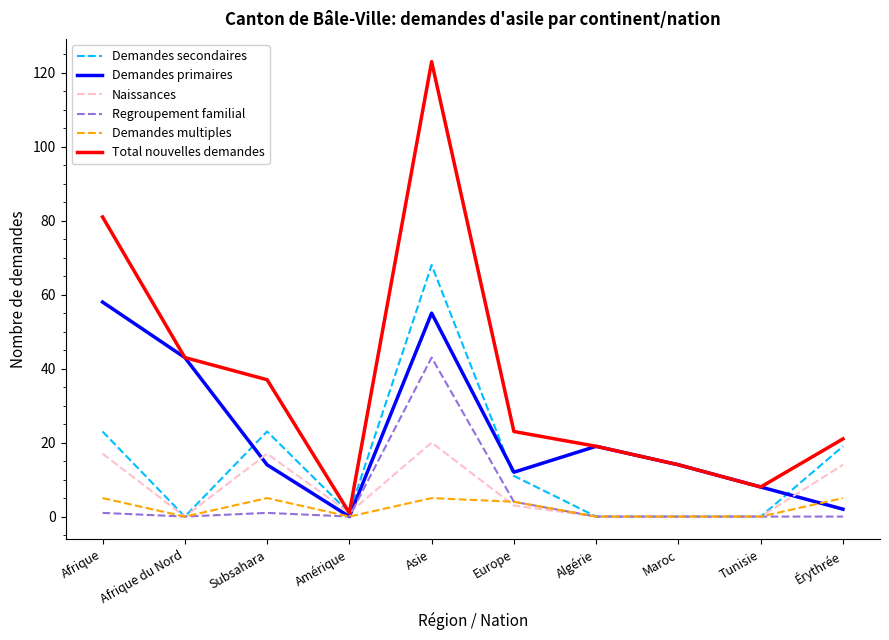

Does the chart have visible grid lines?

No